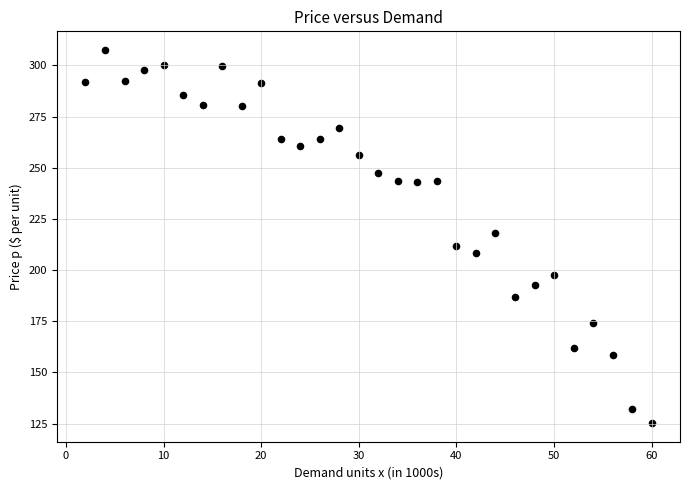

What is the range of Y values (max minus min)?

182.3